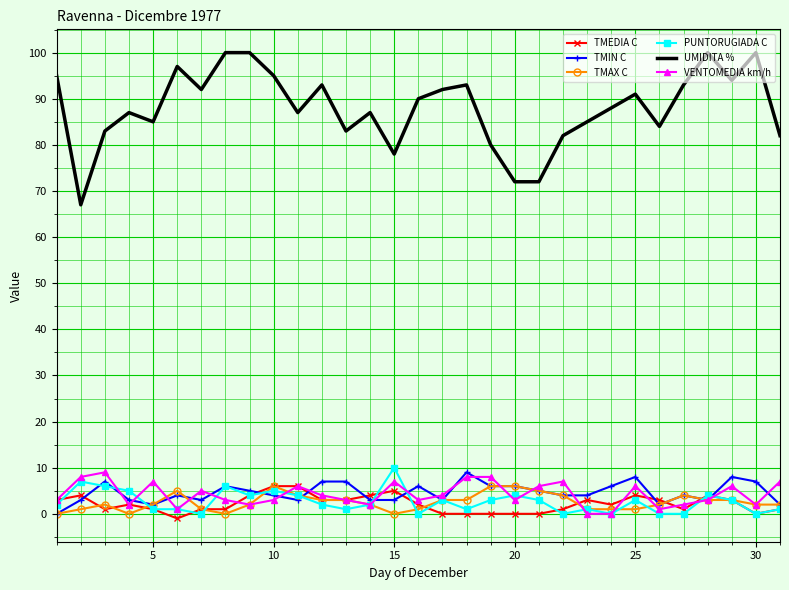

What is the highest value of the TMAX C series?

6